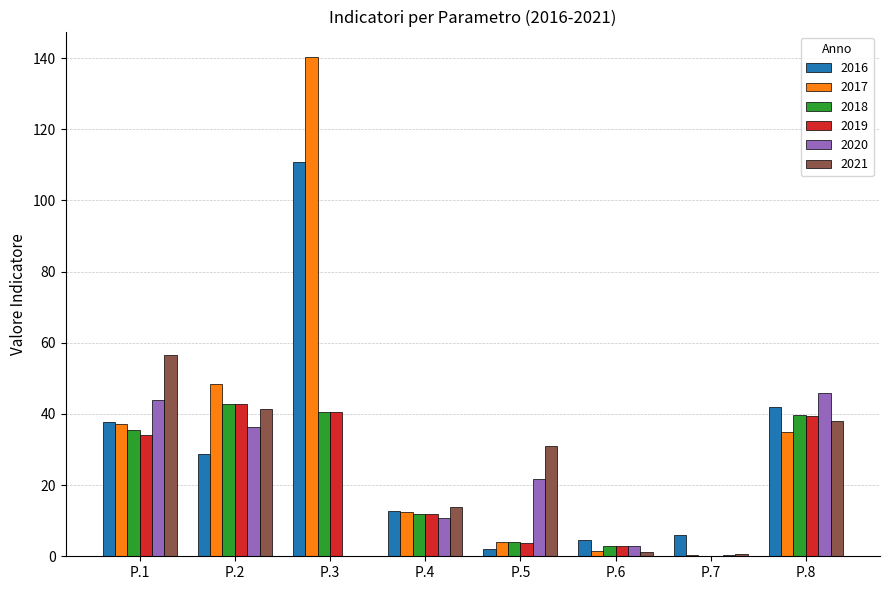

At which label is 2017 closest to 70?

P.2